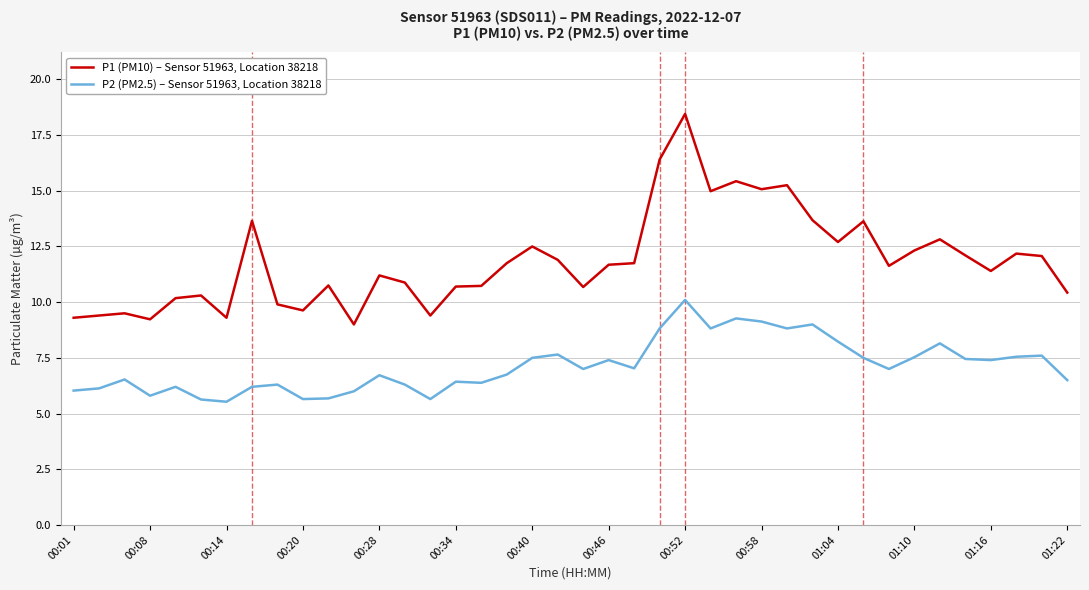

Rank the series by their average value, from lowest to highest.

P2 (PM2.5) – Sensor 51963, Location 38218, P1 (PM10) – Sensor 51963, Location 38218